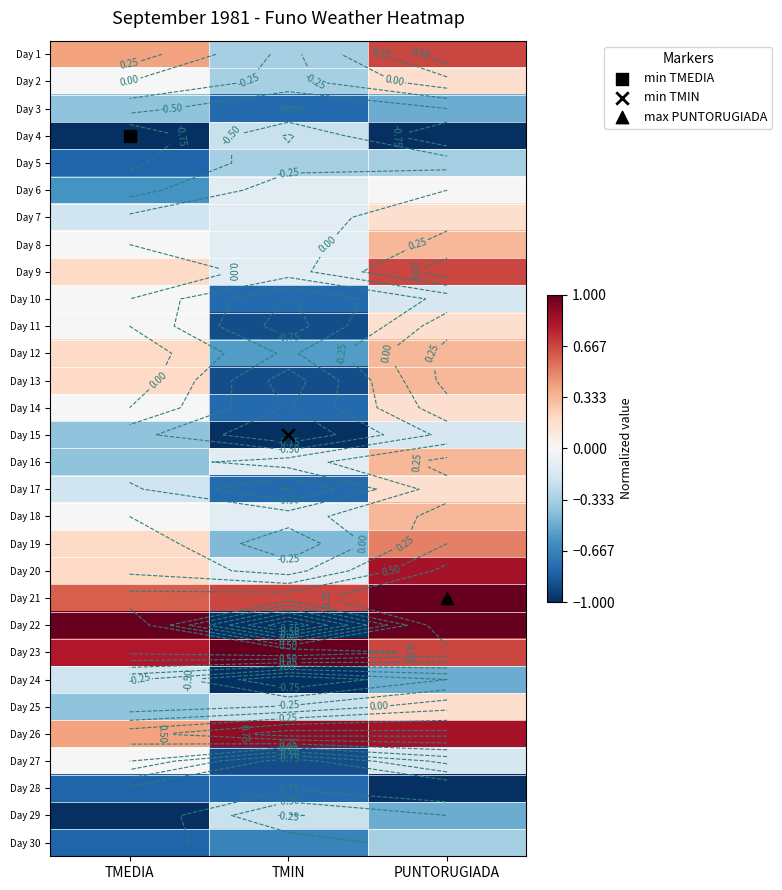

Is it true that Day 18 equals 0.3 at PUNTORUGIADA?

True